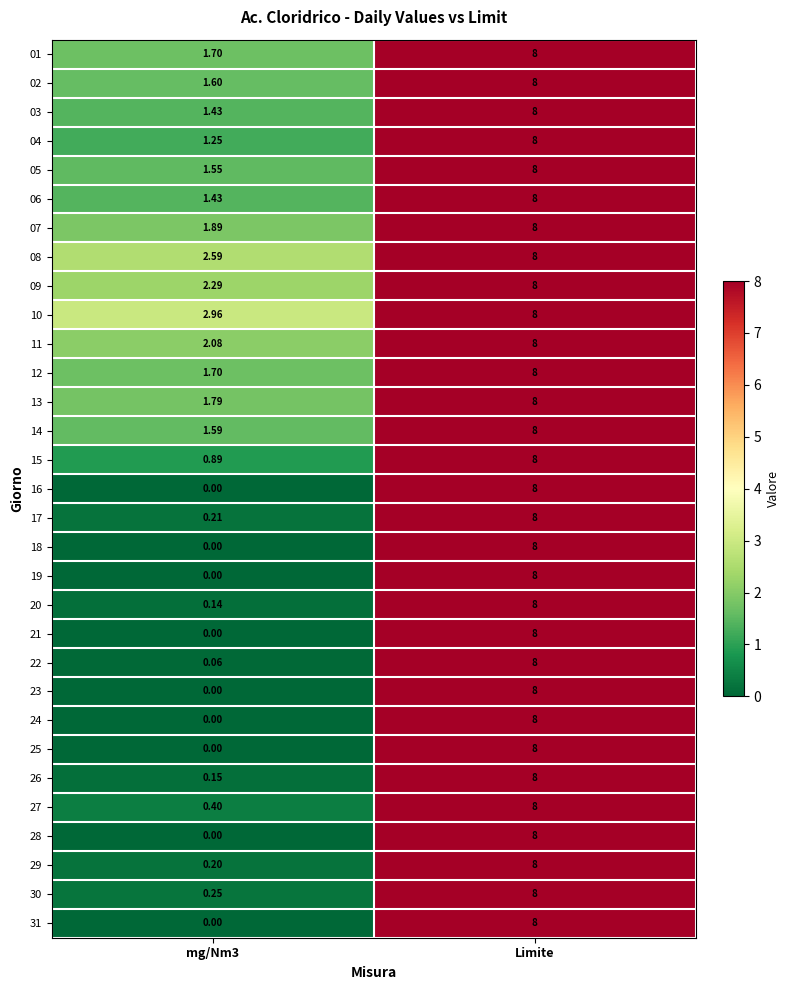

Which category has the highest value in the 09 series?

Limite